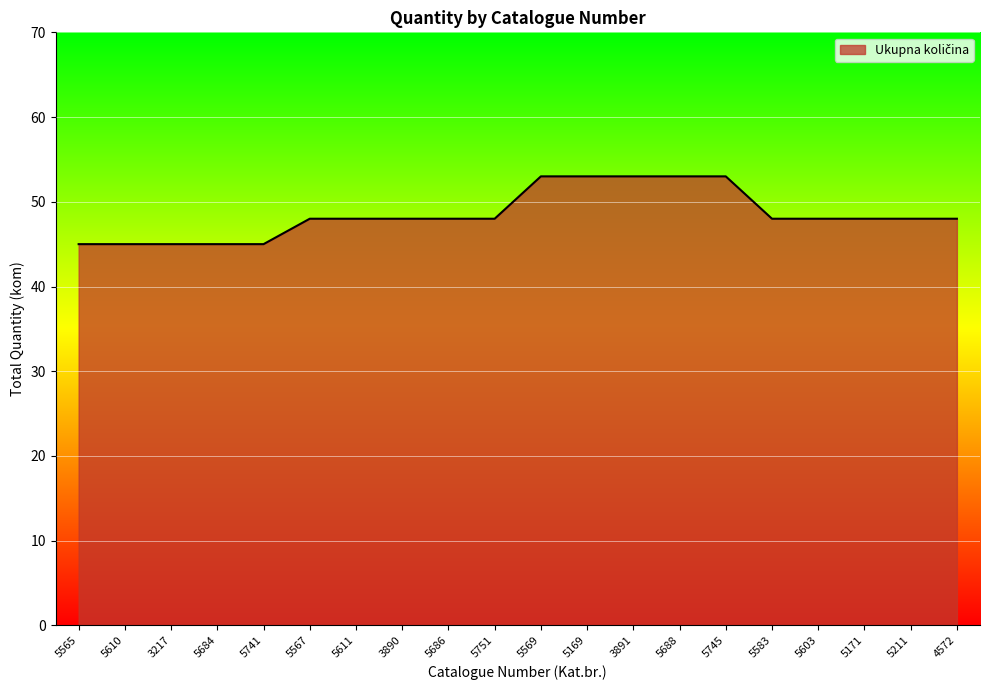

What is the smallest value displayed?

45